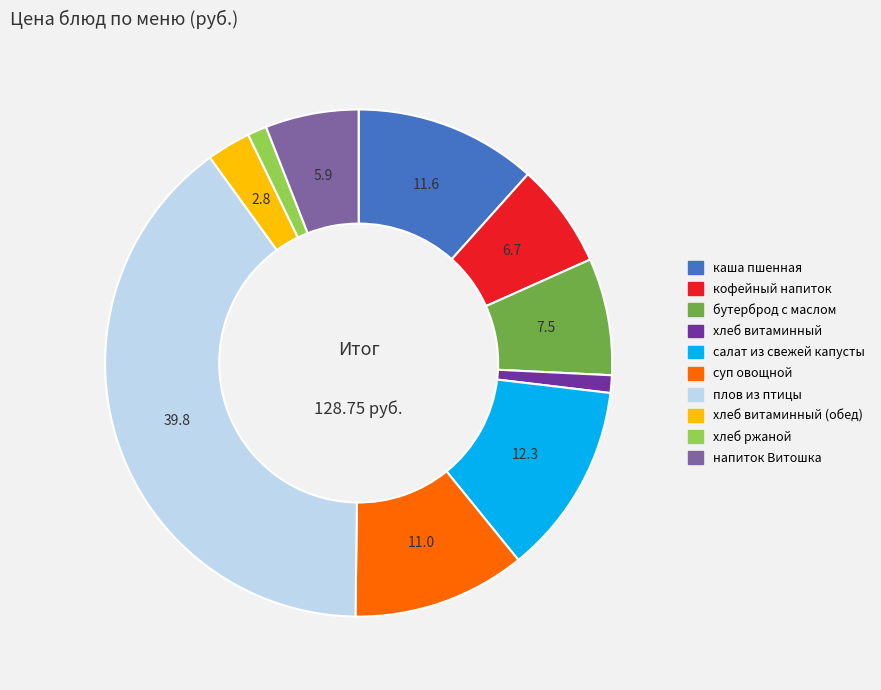

How many slices are in this pie chart?

10